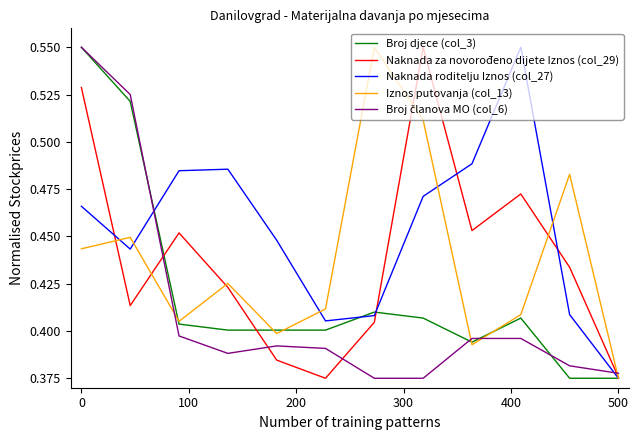

Which series has the largest total across all categories?

Naknada roditelju Iznos (col_27)